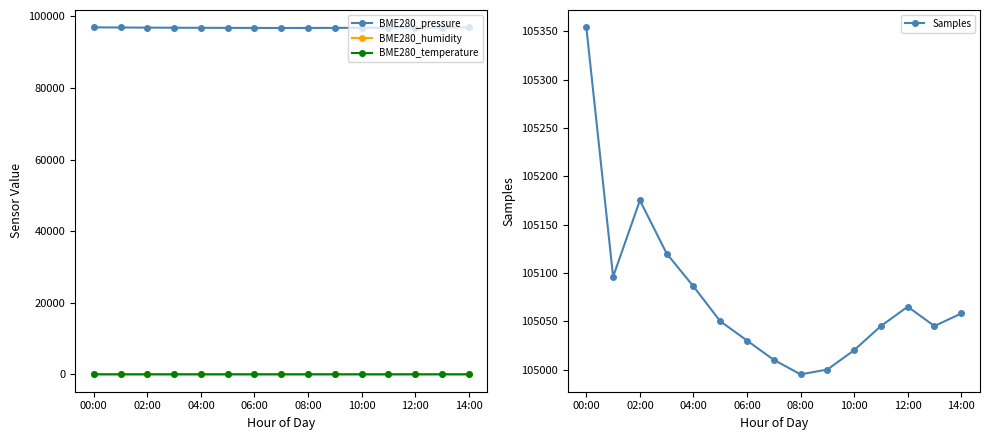

True or false: BME280_humidity and BME280_temperature cross at least once.

False